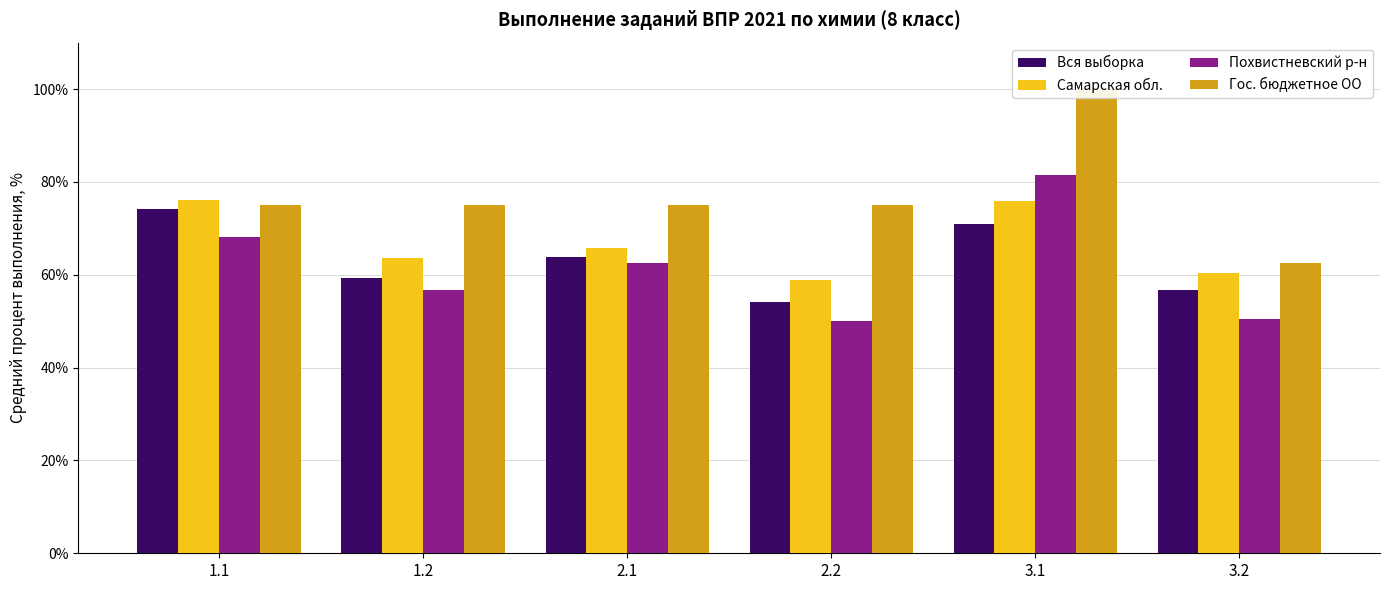

True or false: Гос. бюджетное ОО has a value of 117.9 at 1.1.

False